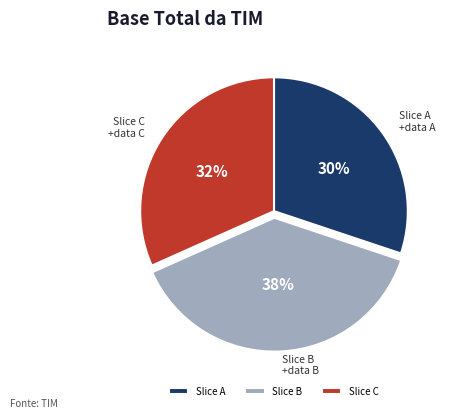

Which slice is the smallest?

Slice A